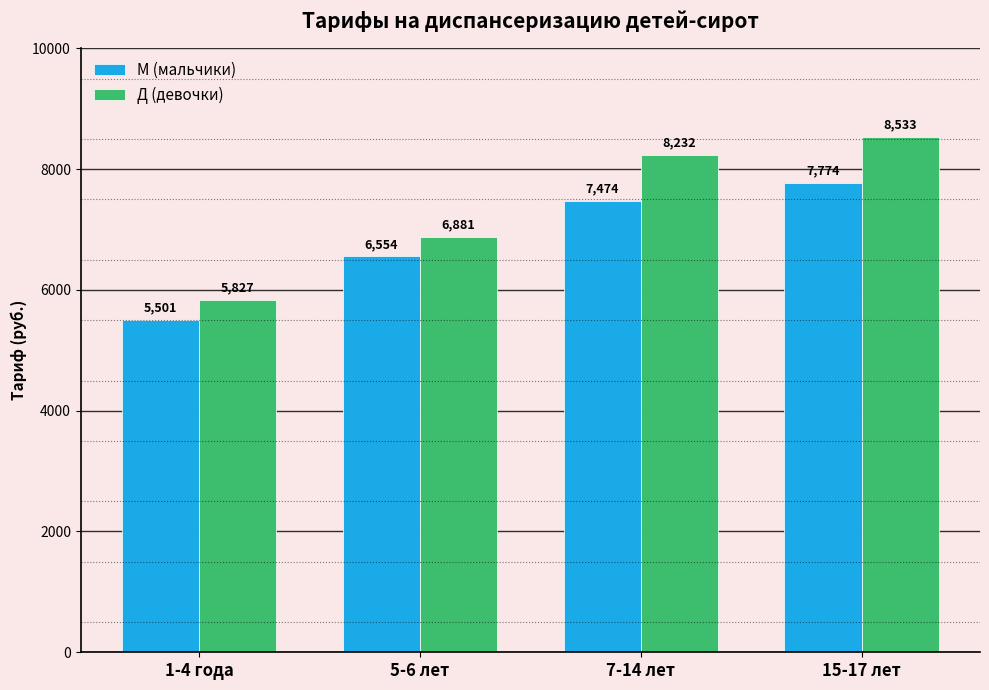

What is the label of the 1st bar from the right?

15-17 лет